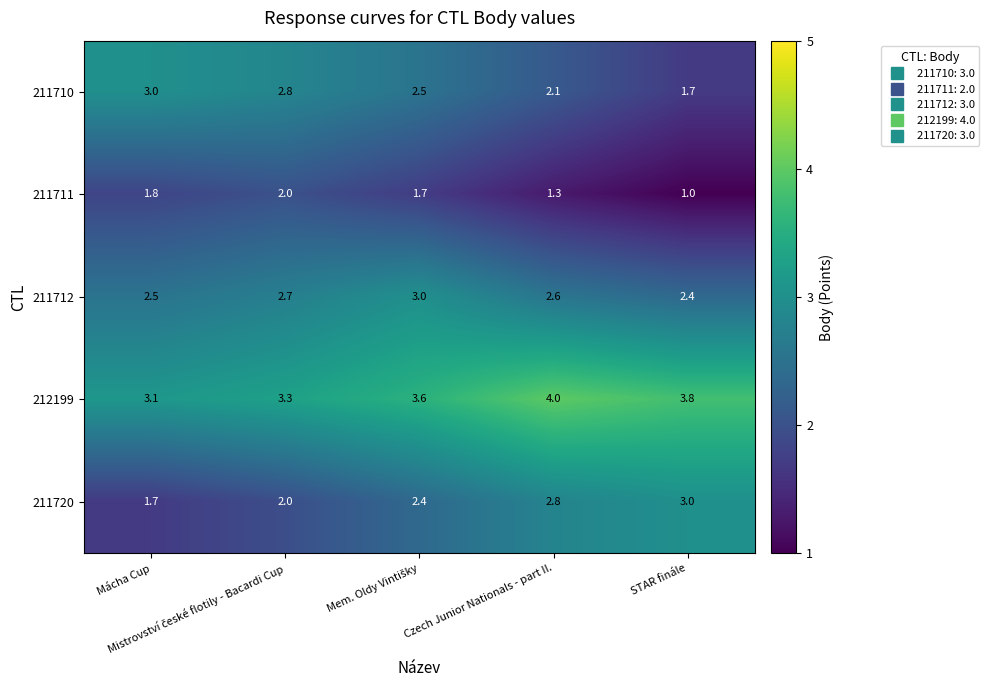

Which series has the largest total across all categories?

212199